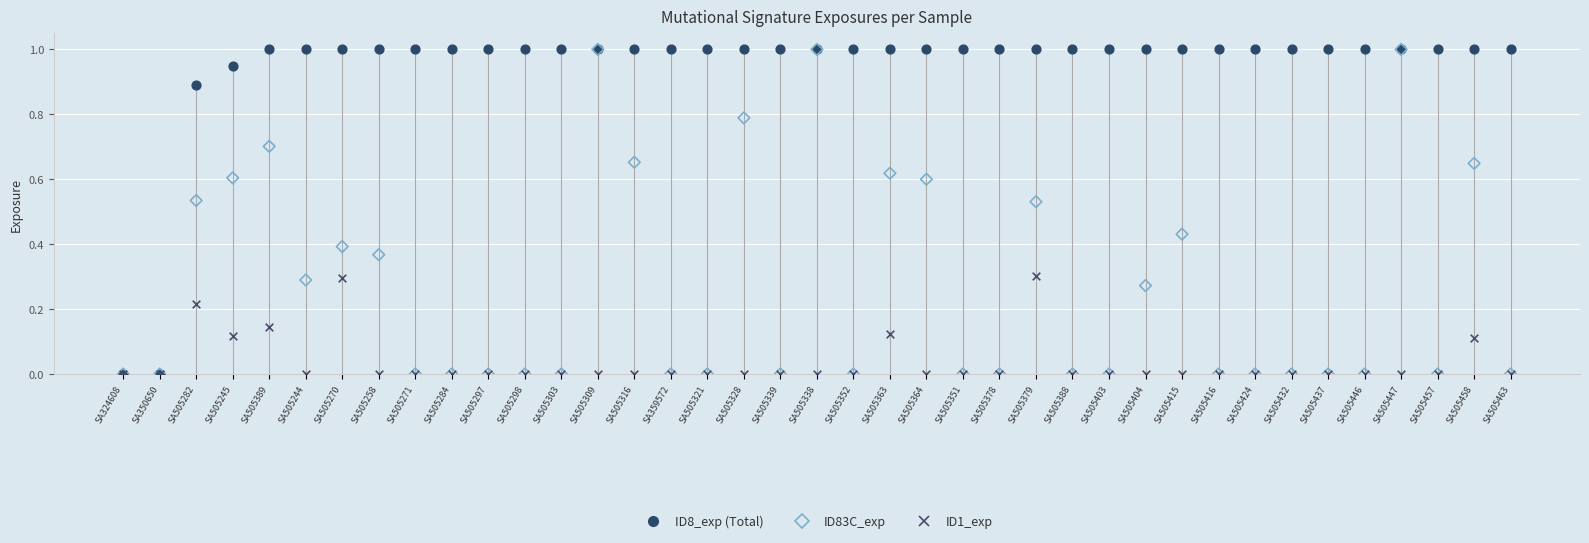

What is the total value across all series at SA505424?

1.0